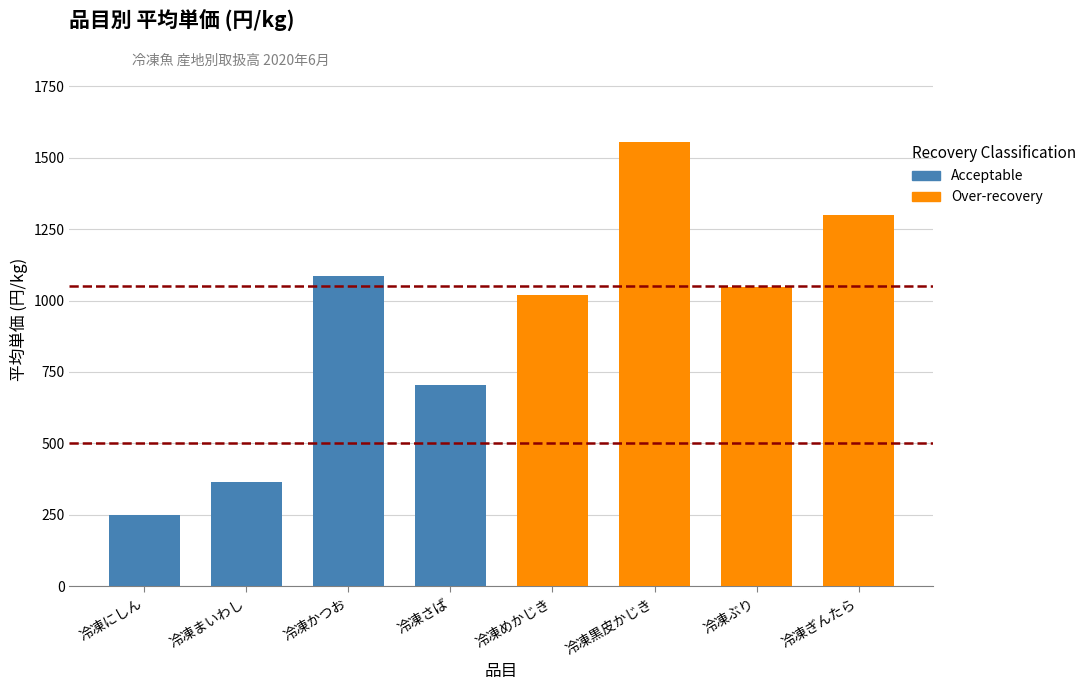

What position from the left is 冷凍めかじき?

5